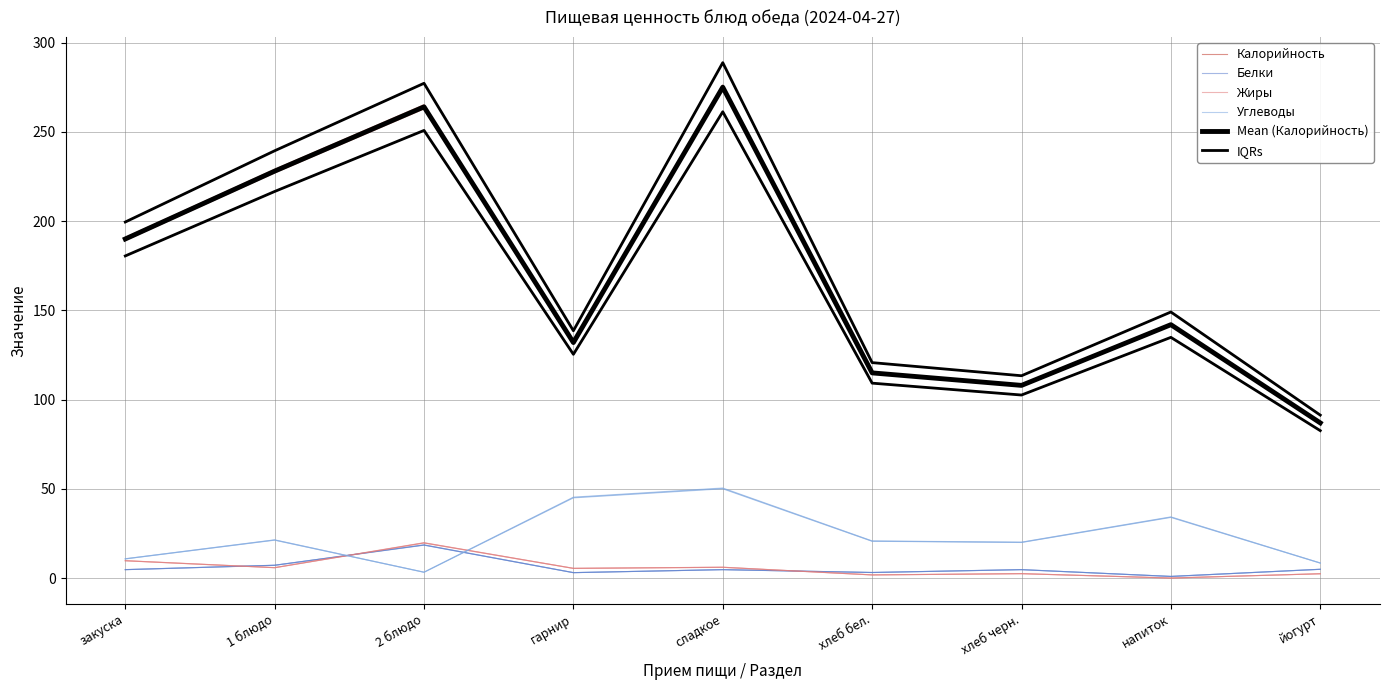

At which category does Углеводы reach its first local valley?

2 блюдо